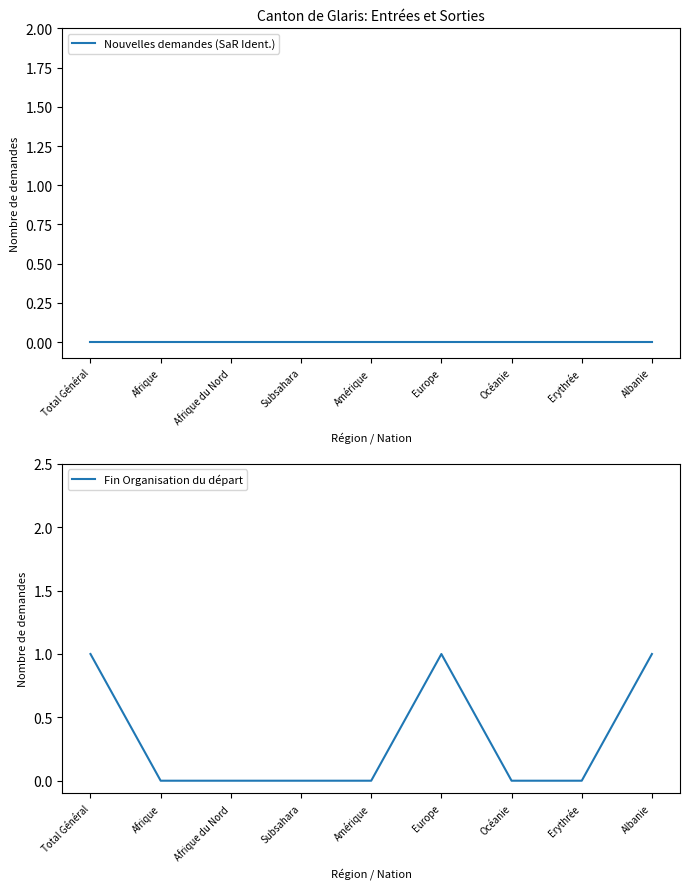

At how many categories does at least one series exceed 0?

3